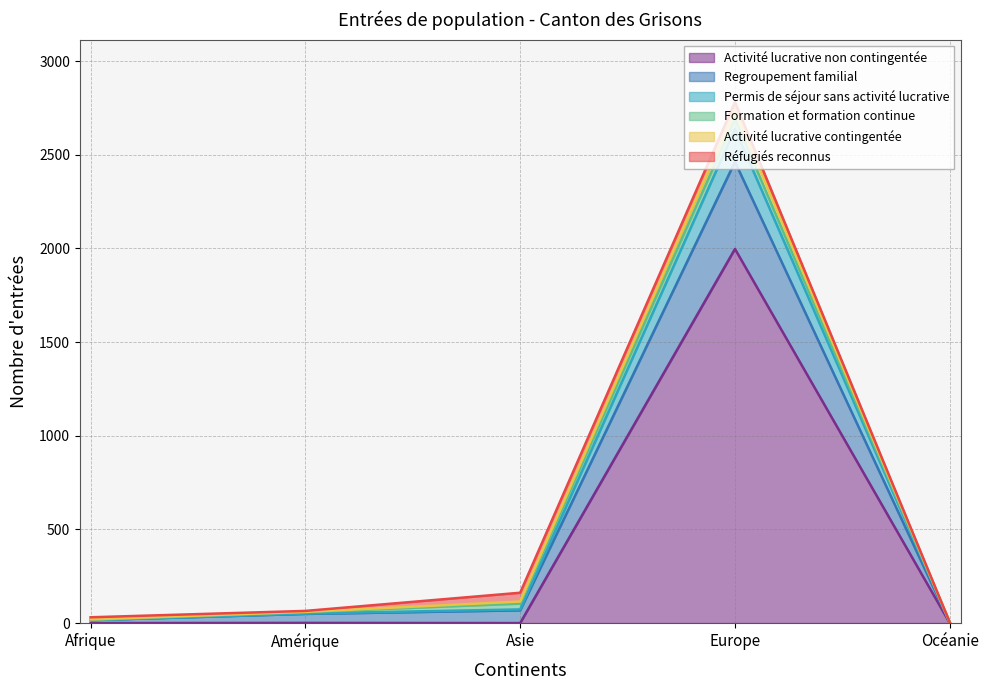

What is the highest value of the Activité lucrative non contingentée series?

1997